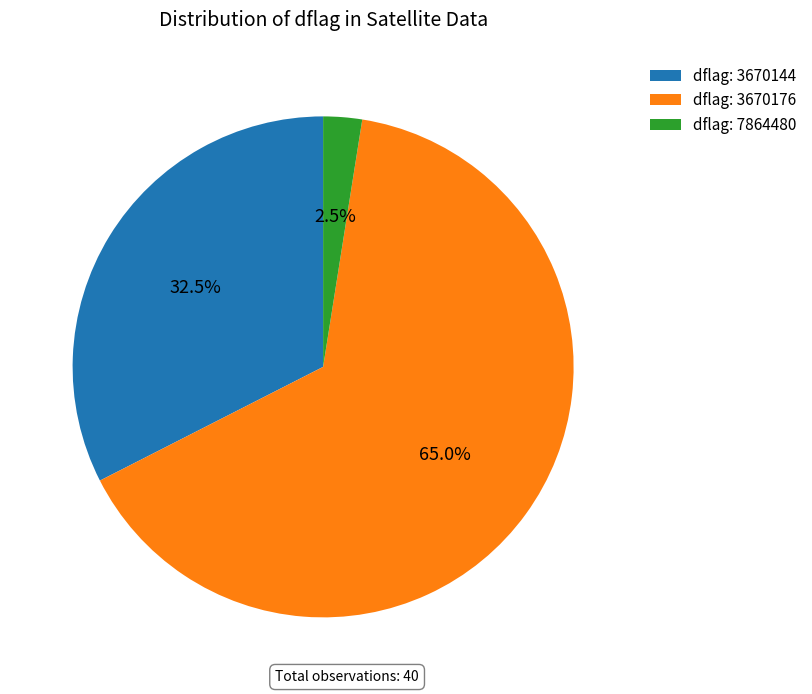

Count the number of slices in the pie.

3